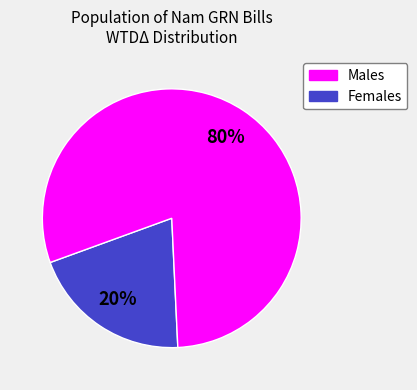

Approximately how many times larger is the value at Females compared to Males?

4.0